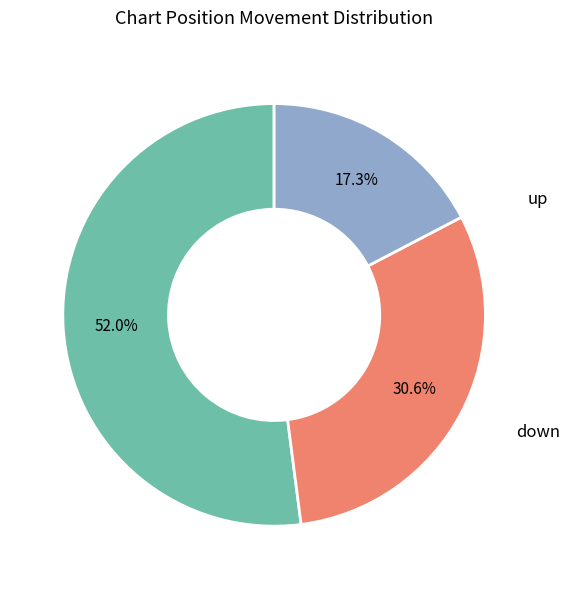

Is there a majority slice in this chart?

Yes